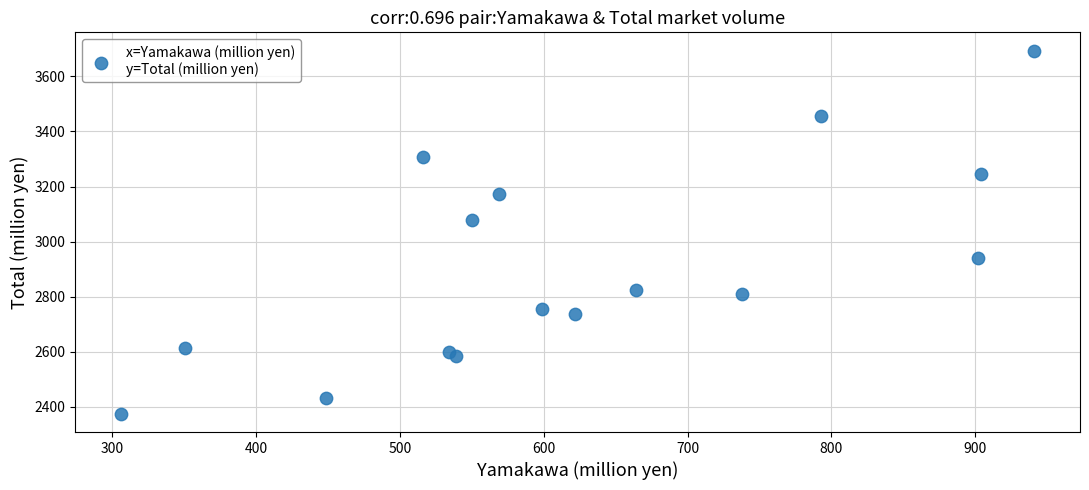

What is the range of X values (max minus min)?

635